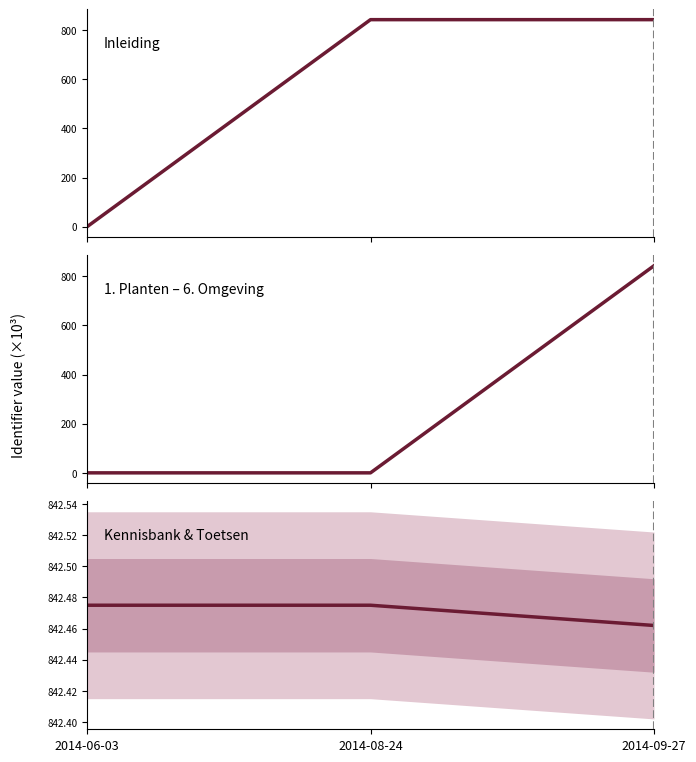

Reading left to right, list all the values displayed in this chart.

Inleiding: 0.0	842.5	842.5
1. Planten – 6. Omgeving: 0.0	0.0	842.6
Kennisbank & Toetsen: 842.5	842.5	842.5